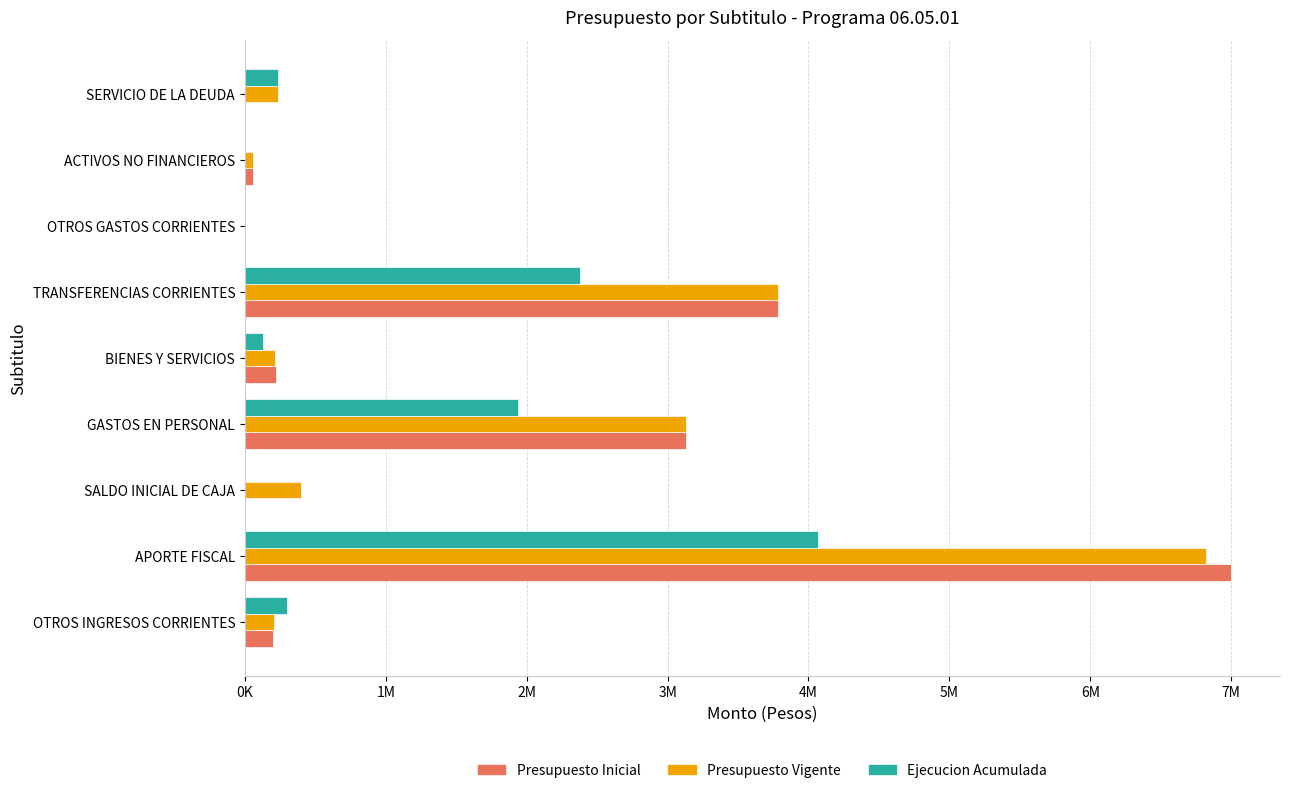

What are all the series names shown in the legend?

Presupuesto Inicial, Presupuesto Vigente, Ejecucion Acumulada